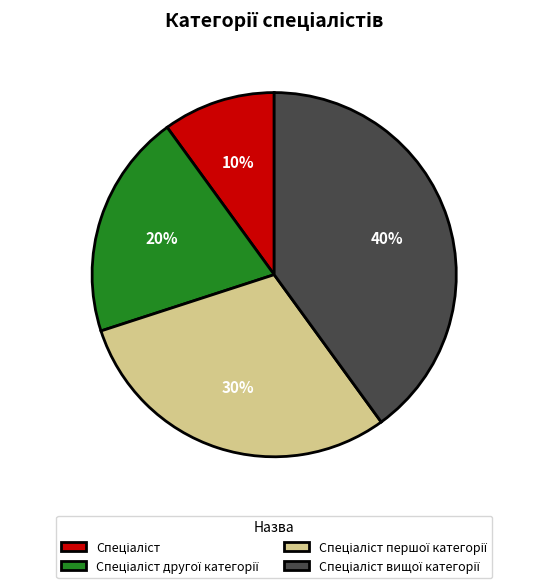

To the nearest percent, what is the average slice percentage?

25%